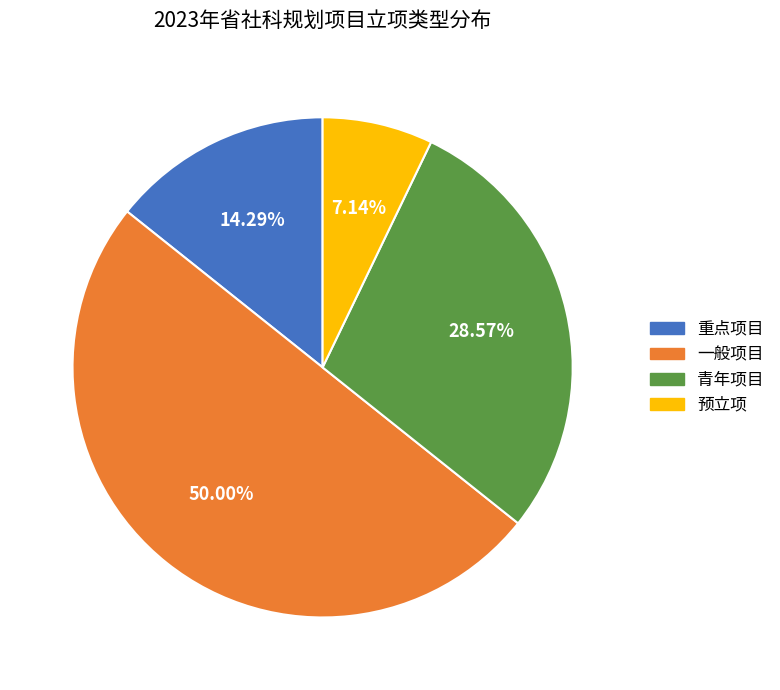

To the nearest percent, what portion does 一般项目 represent?

50%